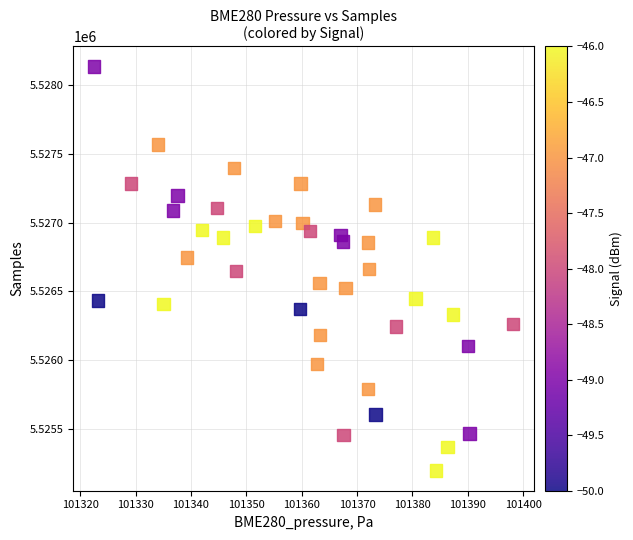

What is the range of Y values (max minus min)?

2938